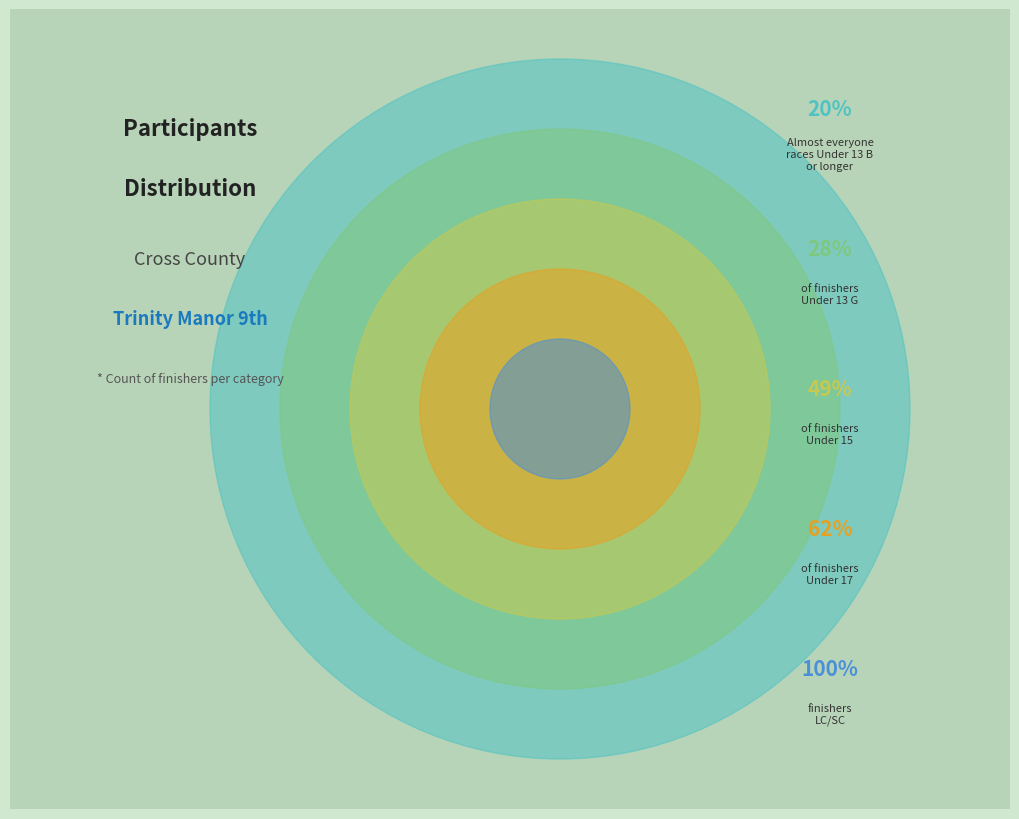

Is there a majority slice in this chart?

No